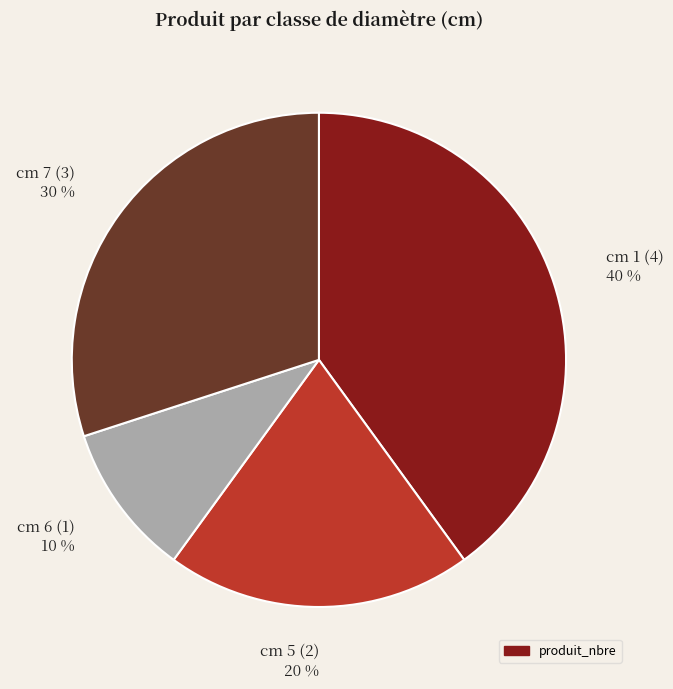

To the nearest percent, what percentage of the pie is cm 6 (1) 10 %?

10%